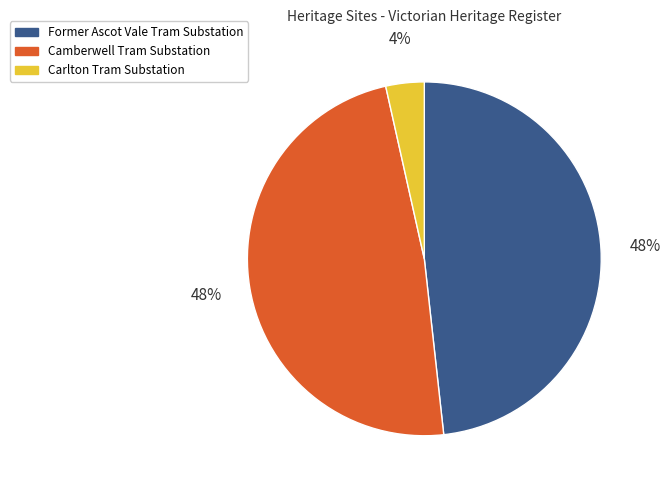

Count the number of slices in the pie.

3